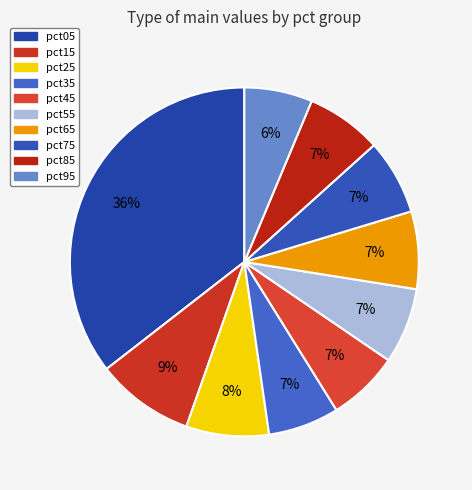

Count the number of slices in the pie.

10